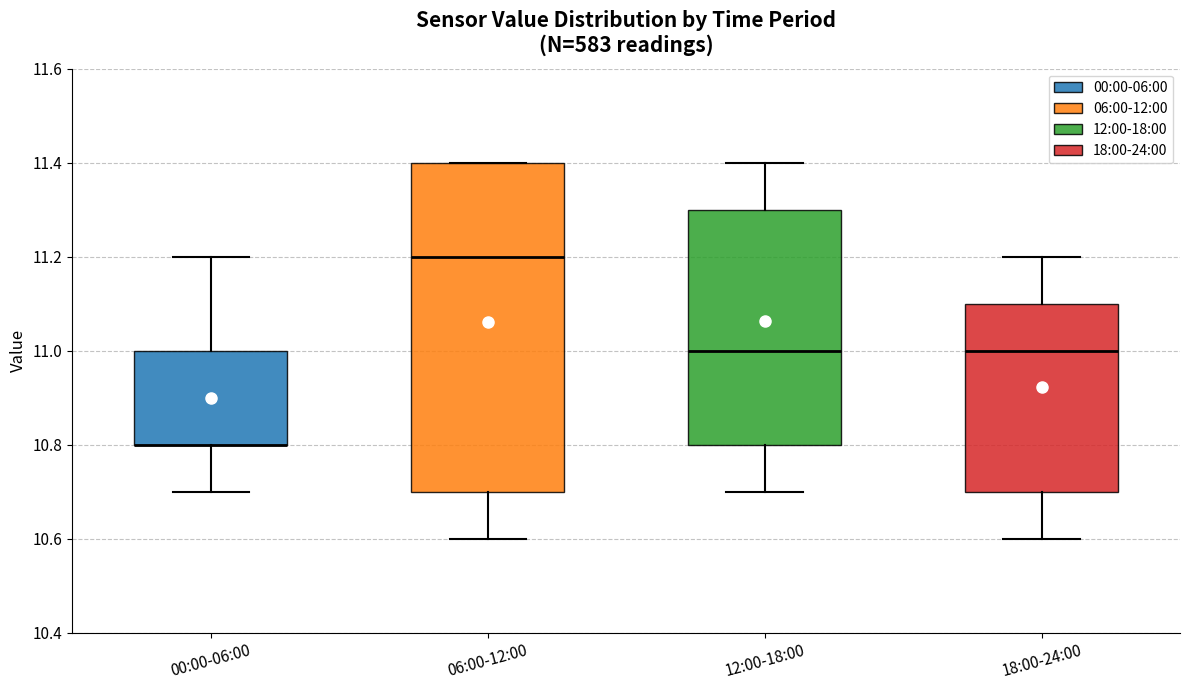

Comparing the boxes themselves (not the whiskers), which one is the tallest?

06:00-12:00